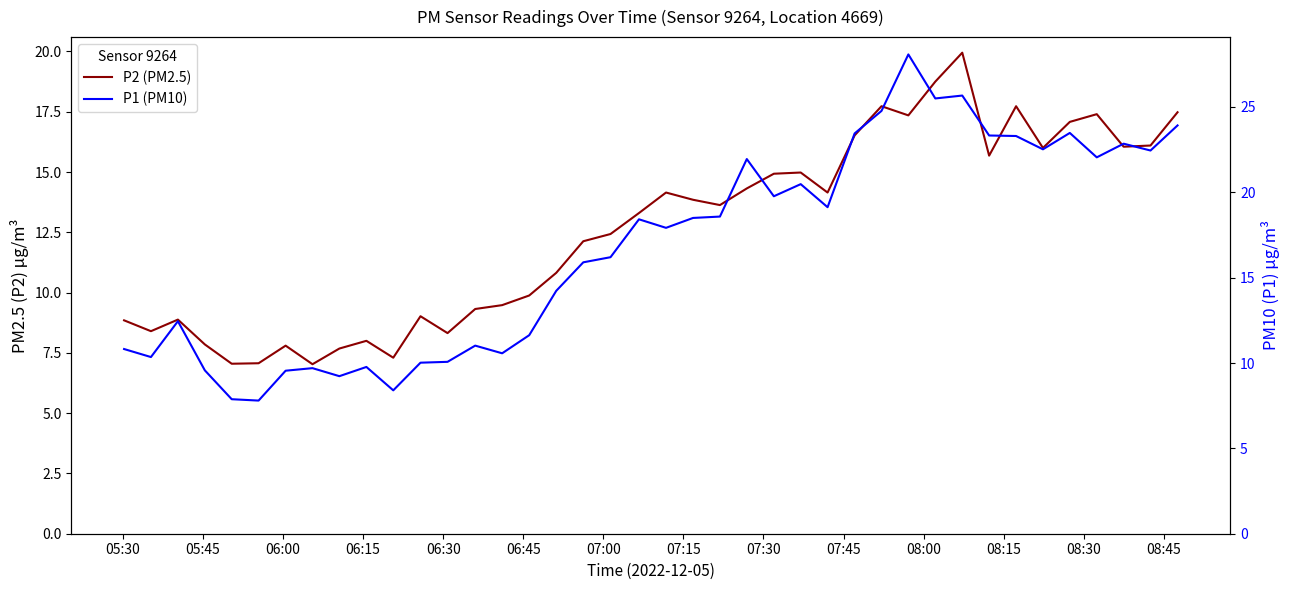

True or false: P1 (PM10) and P2 (PM2.5) cross at least once.

False